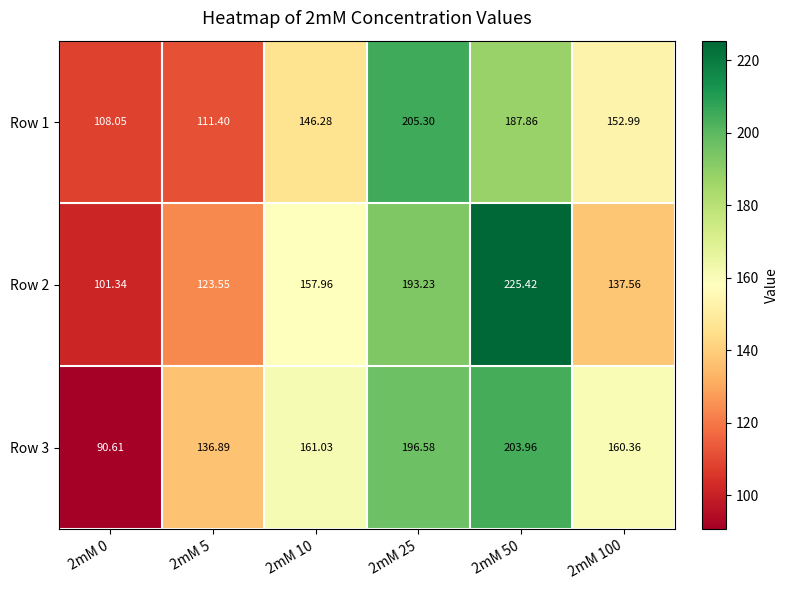

Is the value of Row 1 at 2mM 0 greater than the value of Row 3 at 2mM 10?

No